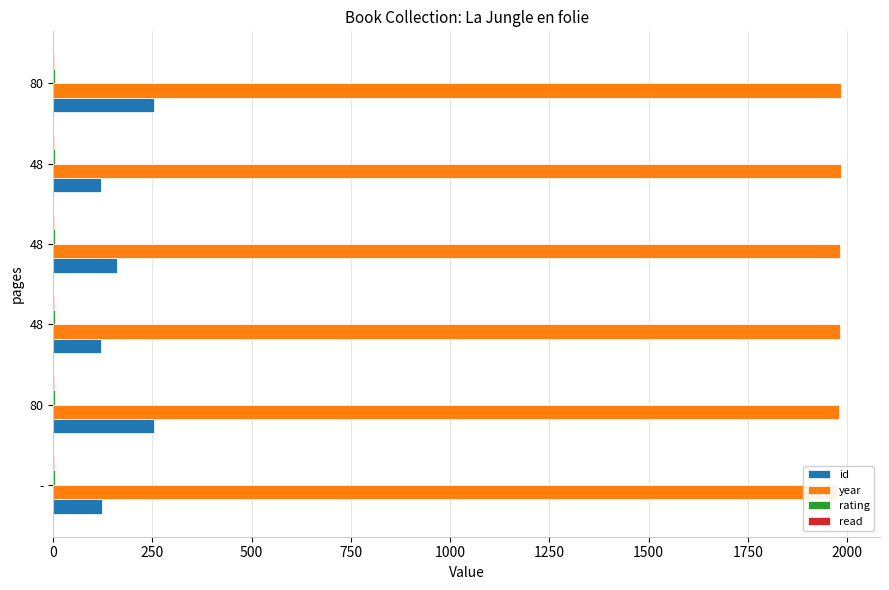

How many data points in year are above 1983?

2